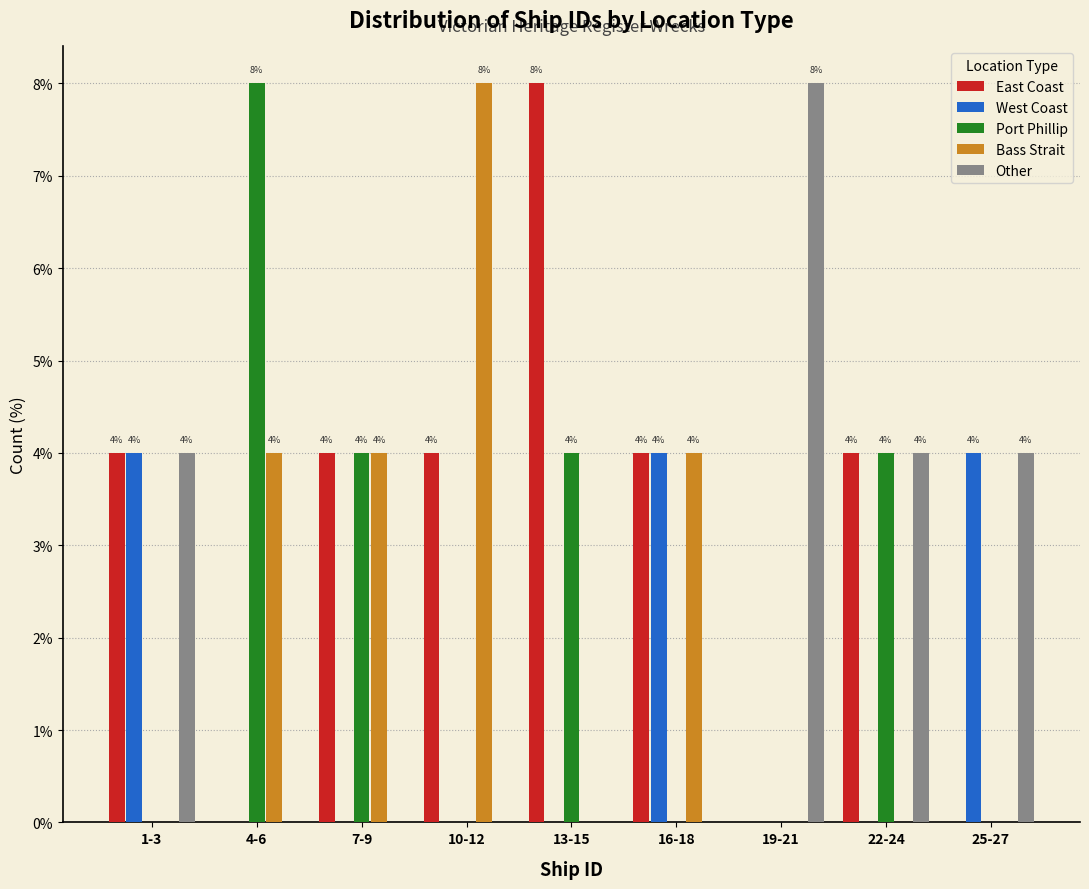

What is the maximum value for East Coast?

8